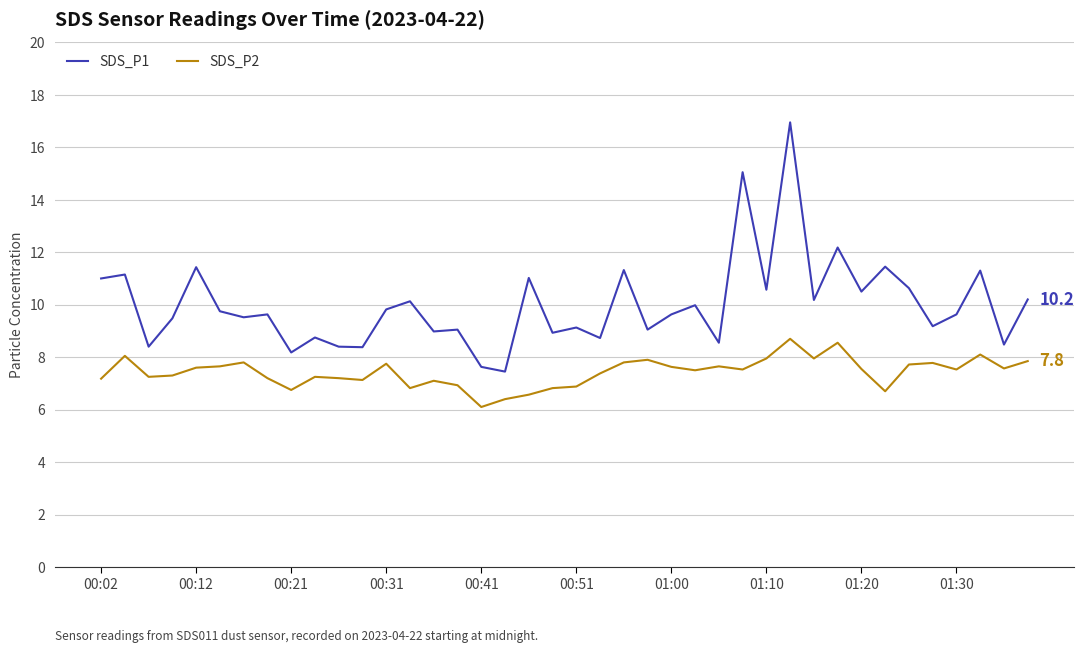

True or false: SDS_P2 and SDS_P1 cross at least once.

False